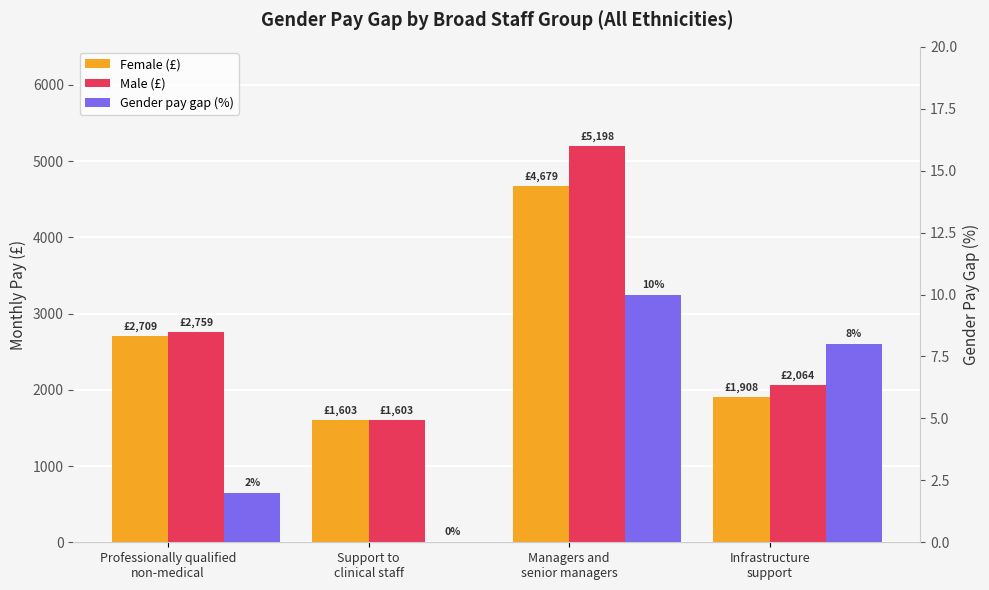

Reading left to right, transcribe all the data shown in this chart.

Female (£): 2709	1603	4679	1908
Male (£): 2759	1603	5198	2064
Gender pay gap (%): 2	0	10	8